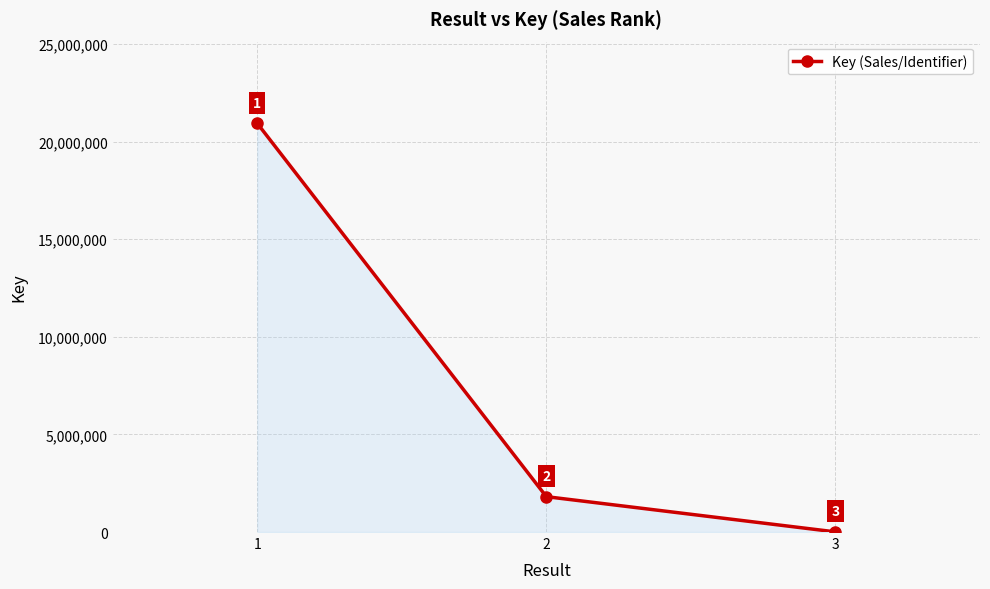

The value at 2 is 2779250. True or false?

False